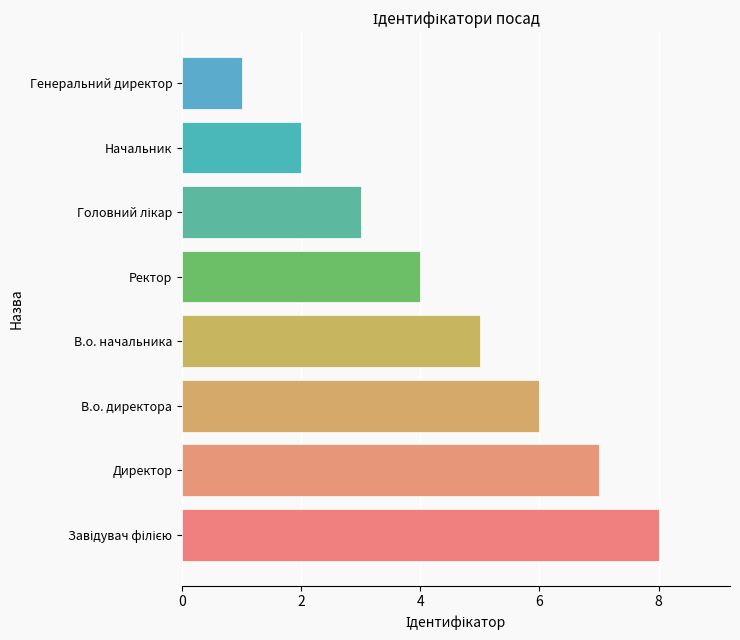

What is the difference between the maximum and minimum values?

7